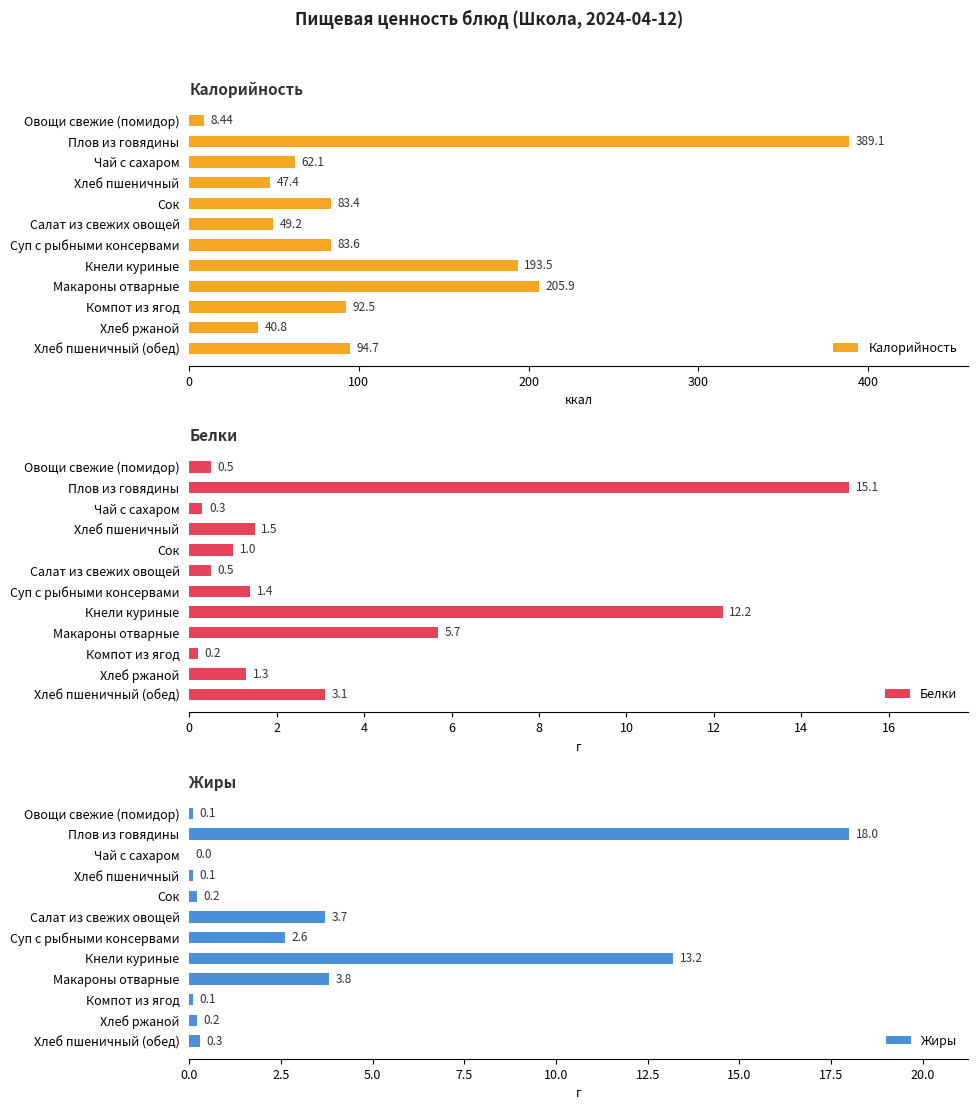

How many bars are there in each group?

3